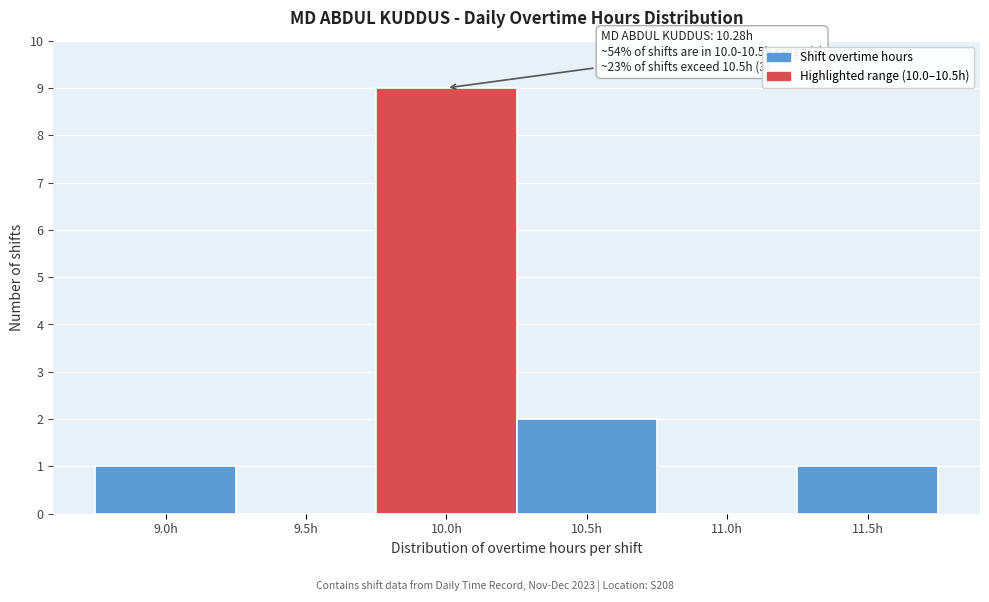

Reading right to left, extract all data points from this chart.

11.5h=1	11.0h=0	10.5h=2	10.0h=9	9.5h=0	9.0h=1